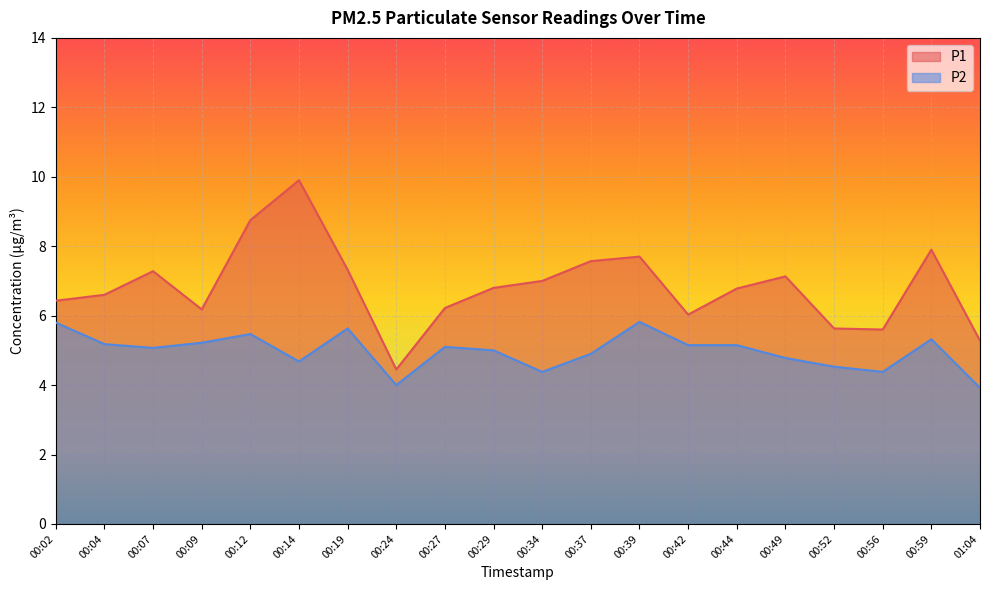

Where is P2 nearest to the value 4?

00:24